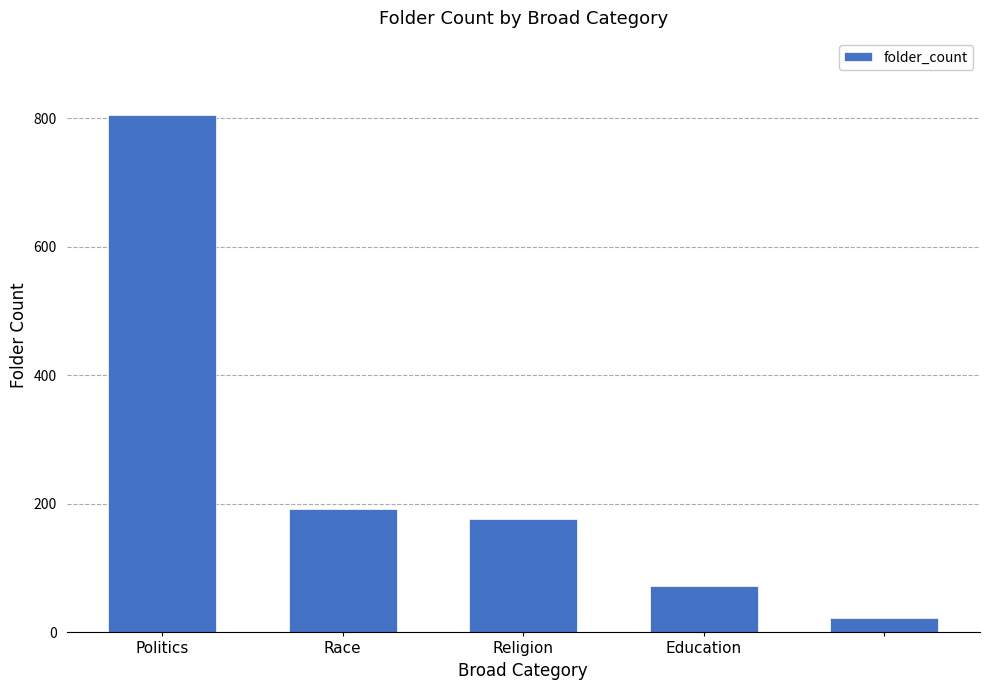

What is the minimum value shown in the chart?

22